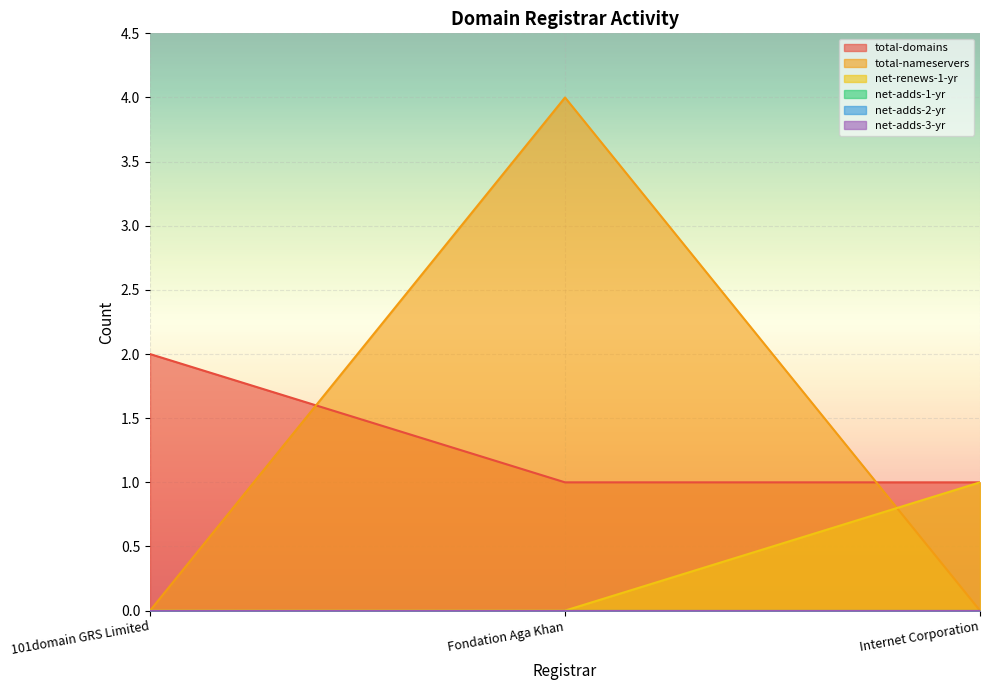

The value of total-nameservers at Fondation Aga Khan is 4. True or false?

True